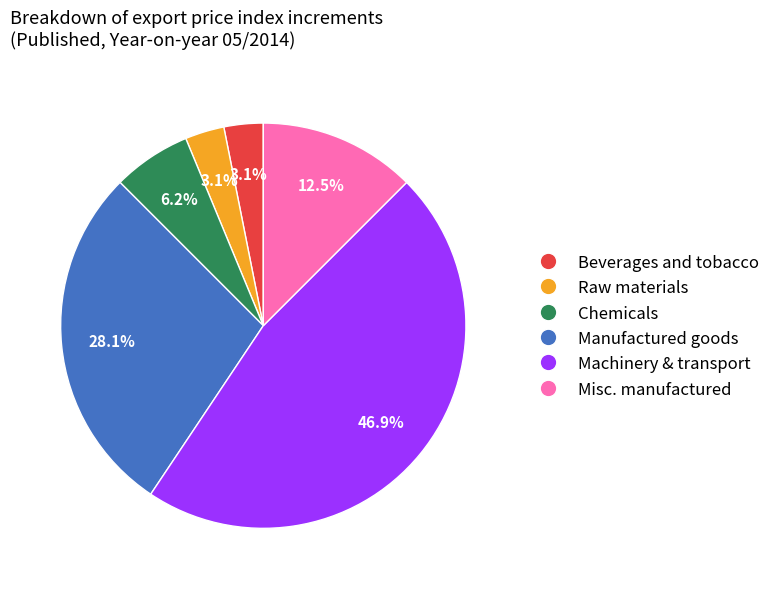

Is there a majority slice in this chart?

No